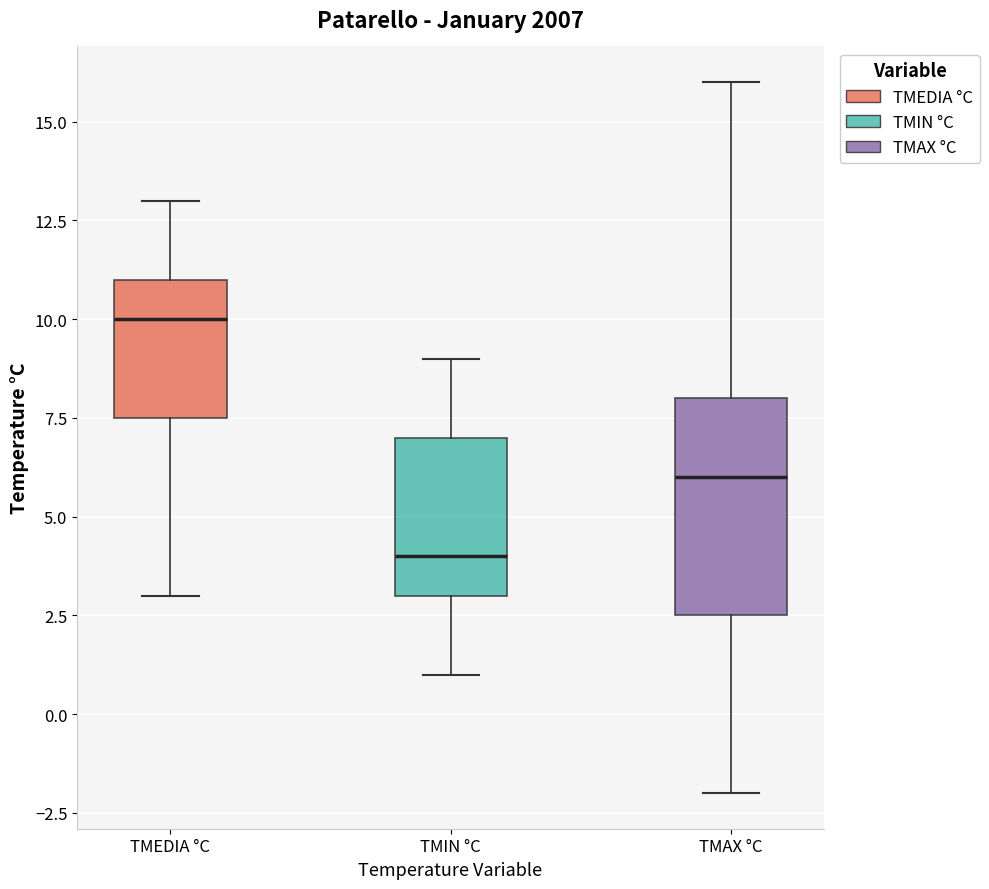

Where does the lower whisker of the box for TMEDIA °C end on the y-axis? The values are not printed on the chart, so give them approximately, as read against the axis.

3.0